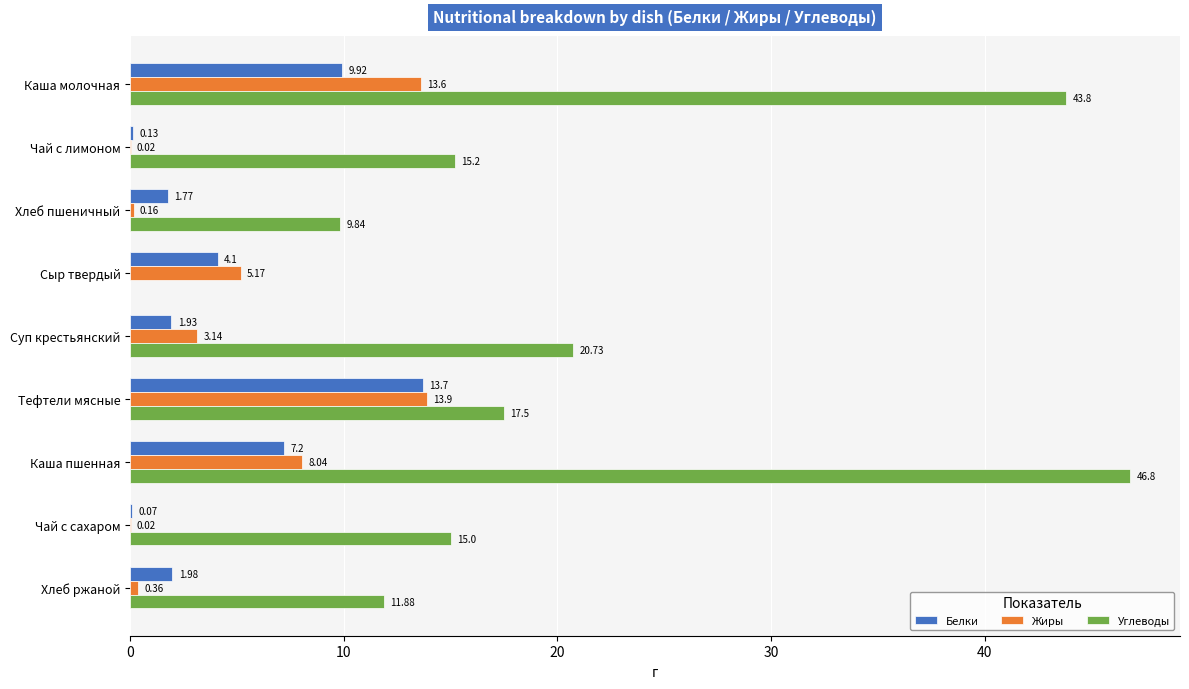

What is the sum of all Углеводы values?

180.8